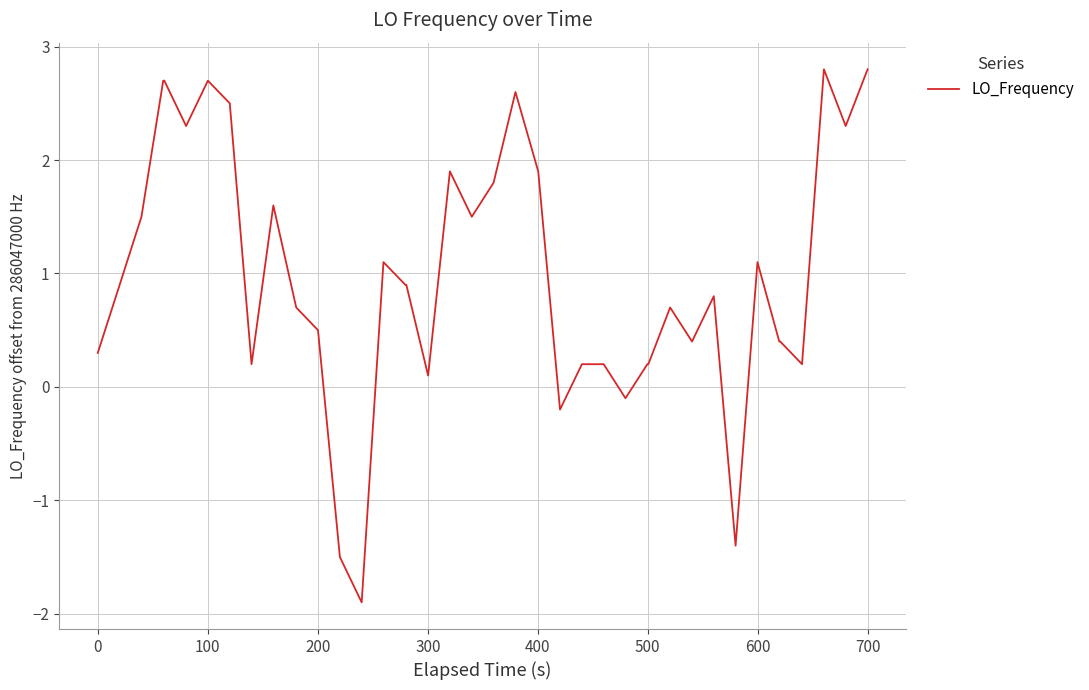

What is the smallest value displayed?

-1.9